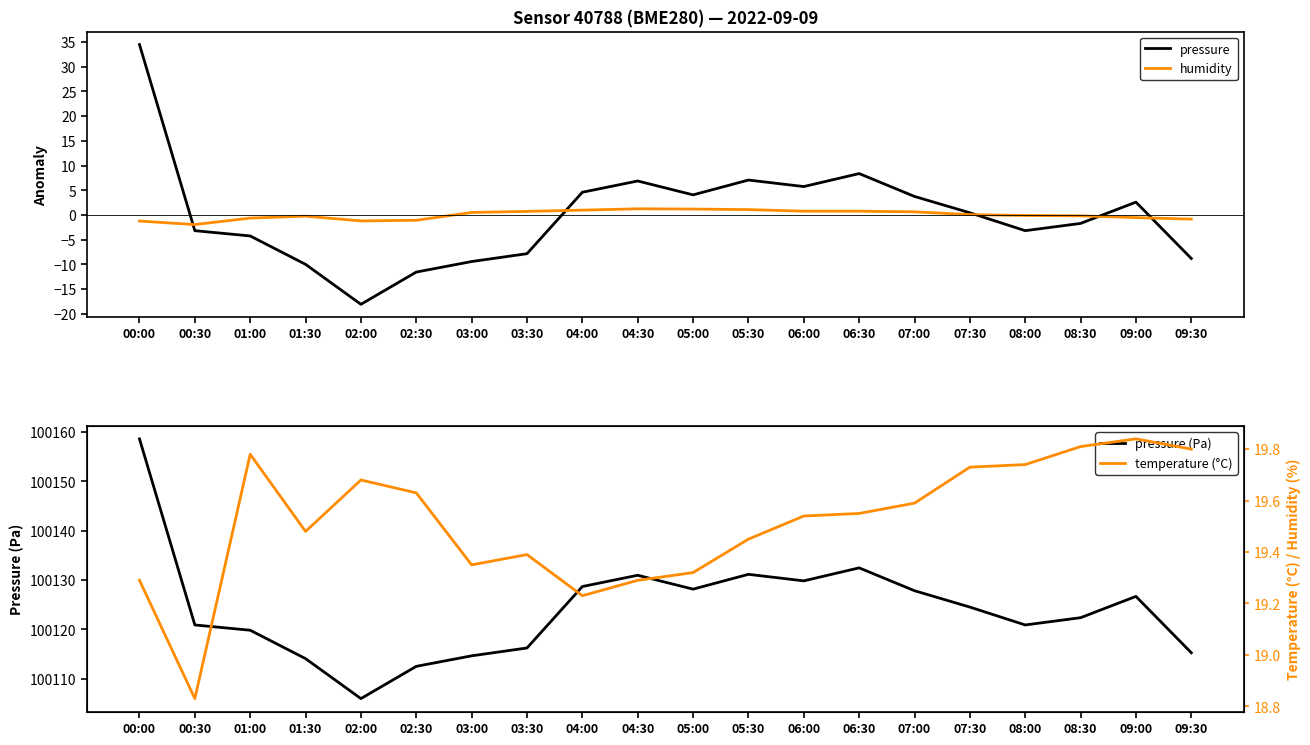

List the series in order of their peak value, lowest first.

humidity, temperature, pressure